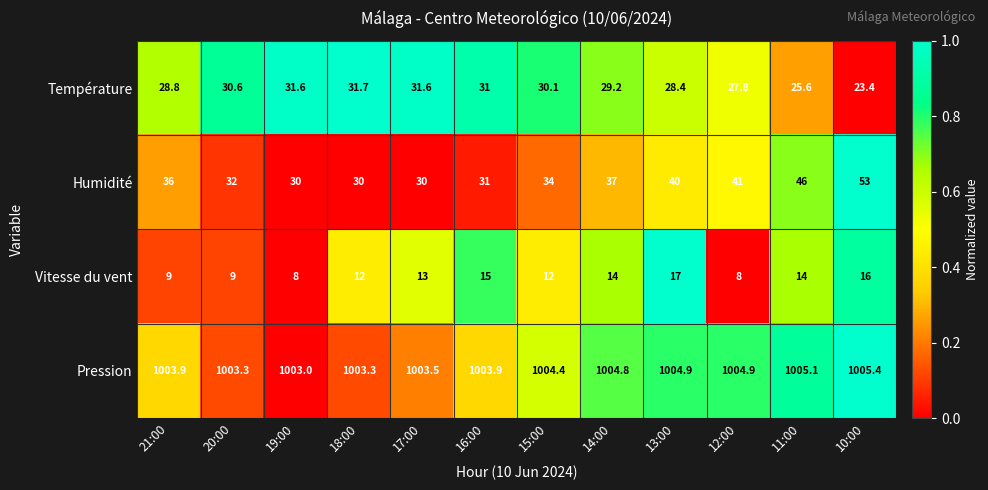

Which series has the largest range (max minus min)?

Humidité